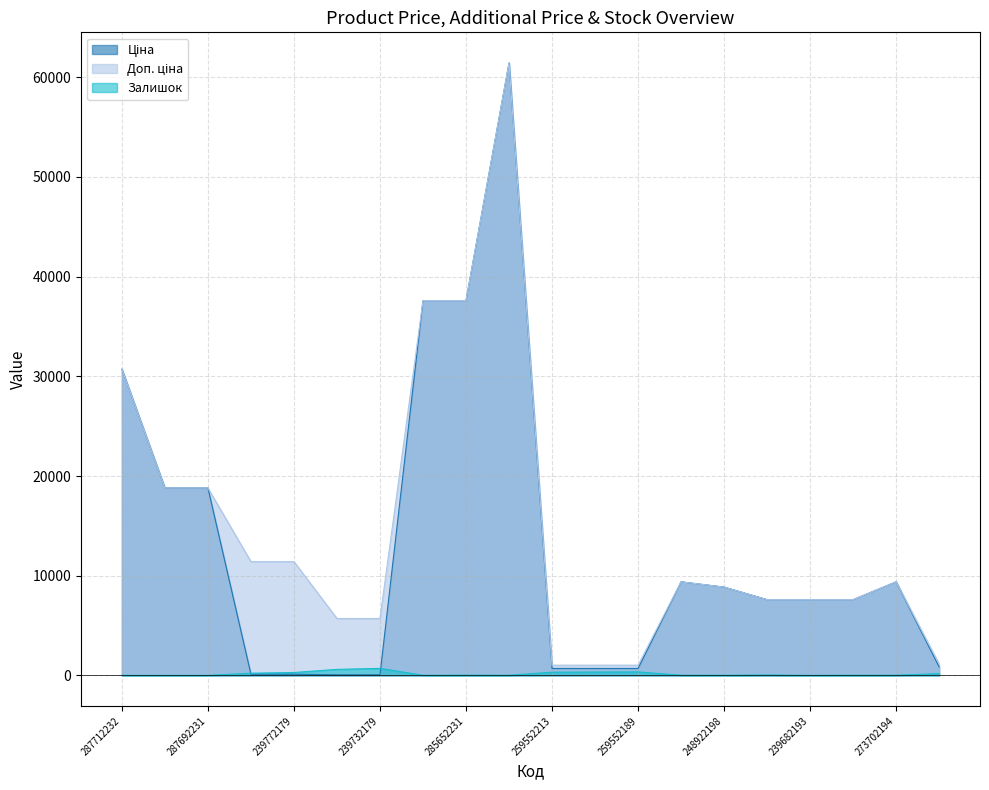

Reading left to right, list all the values displayed in this chart.

Ціна: 287712232=30717.1	287692233=18796.8	287692231=18796.8	239772195=114.1	239772179=114.1	239732195=57.0	239732179=57.0	285652233=37593.6	285652231=37593.6	285672232=61434.3	259552213=693.7	259552212=693.7	259552189=693.7	273702193=9384.0	248922198=8856.7	239682195=7596.5	239682193=7596.5	239682179=7596.5	273702194=9384.0	276092108=848.4
Доп. ціна: 287712232=30717.1	287692233=18796.8	287692231=18796.8	239772195=11410.0	239772179=11410.0	239732195=5705.0	239732179=5705.0	285652233=37593.6	285652231=37593.6	285672232=61434.3	259552213=1024.6	259552212=1024.6	259552189=1024.6	273702193=9384.0	248922198=8856.7	239682195=7596.5	239682193=7596.5	239682179=7596.5	273702194=9384.0	276092108=1149.7
Залишок: 287712232=0.0	287692233=0.0	287692231=0.0	239772195=218.0	239772179=290.0	239732195=601.0	239732179=702.0	285652233=12.0	285652231=23.0	285672232=16.0	259552213=318.0	259552212=335.0	259552189=348.0	273702193=18.0	248922198=11.0	239682195=39.0	239682193=0.0	239682179=17.0	273702194=18.0	276092108=177.0